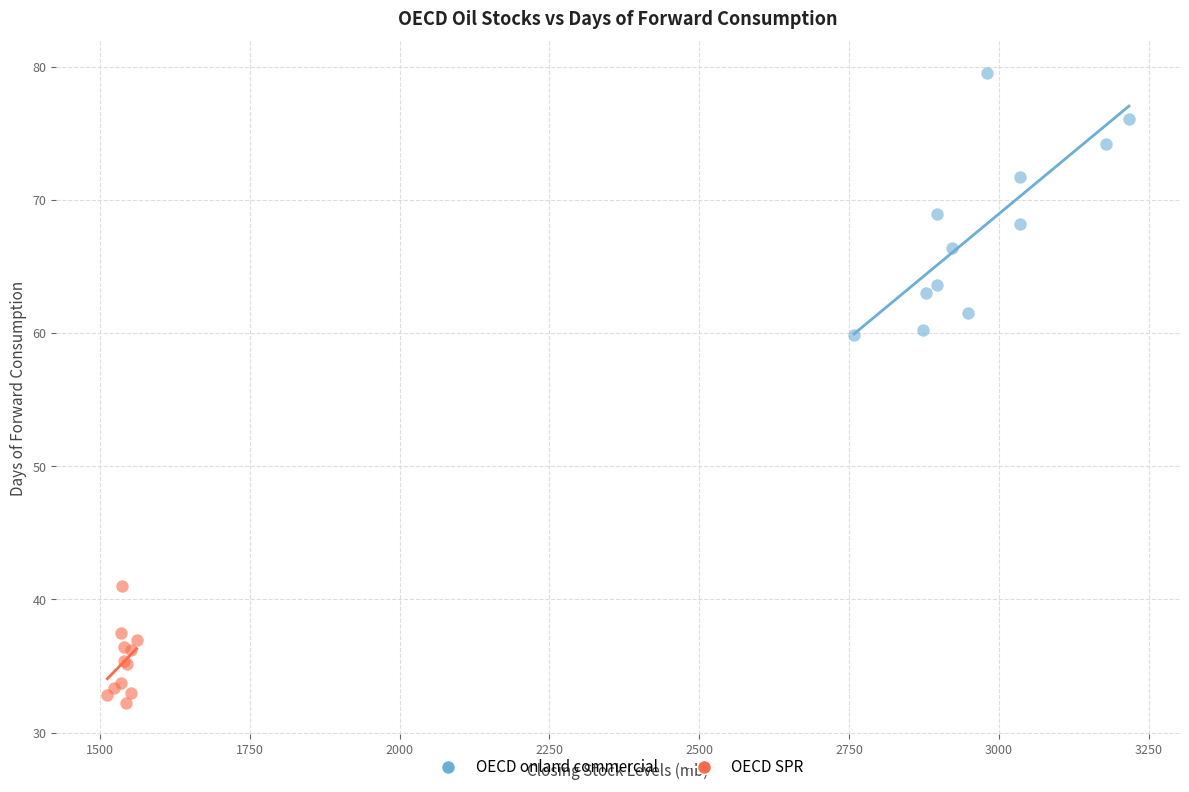

Which series has the widest spread of Y values?

OECD onland commercial